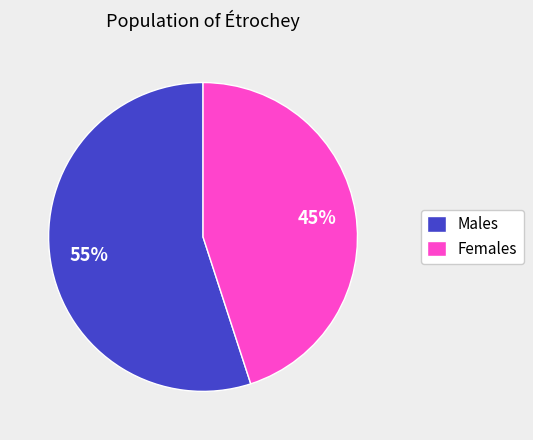

Between Males and Females, which is larger?

Males